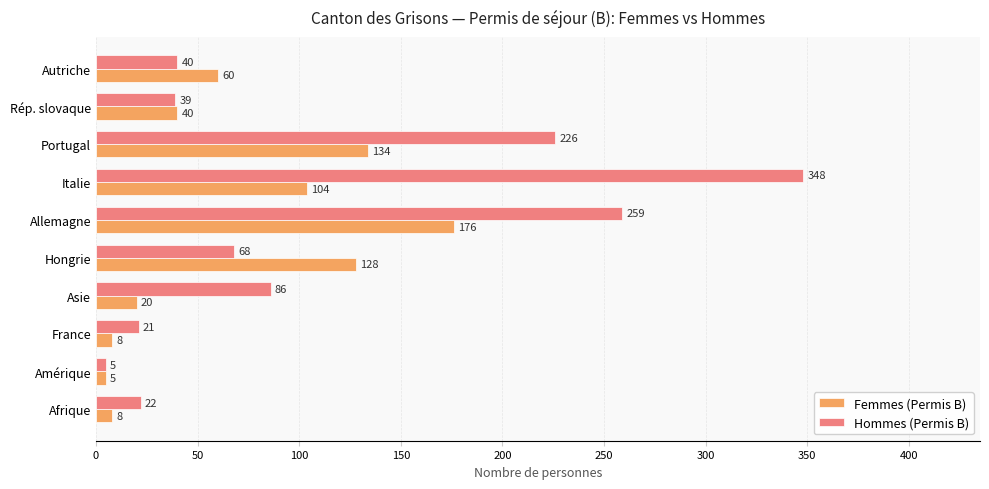

What value does the Femmes (Permis B) series have at Asie?

20